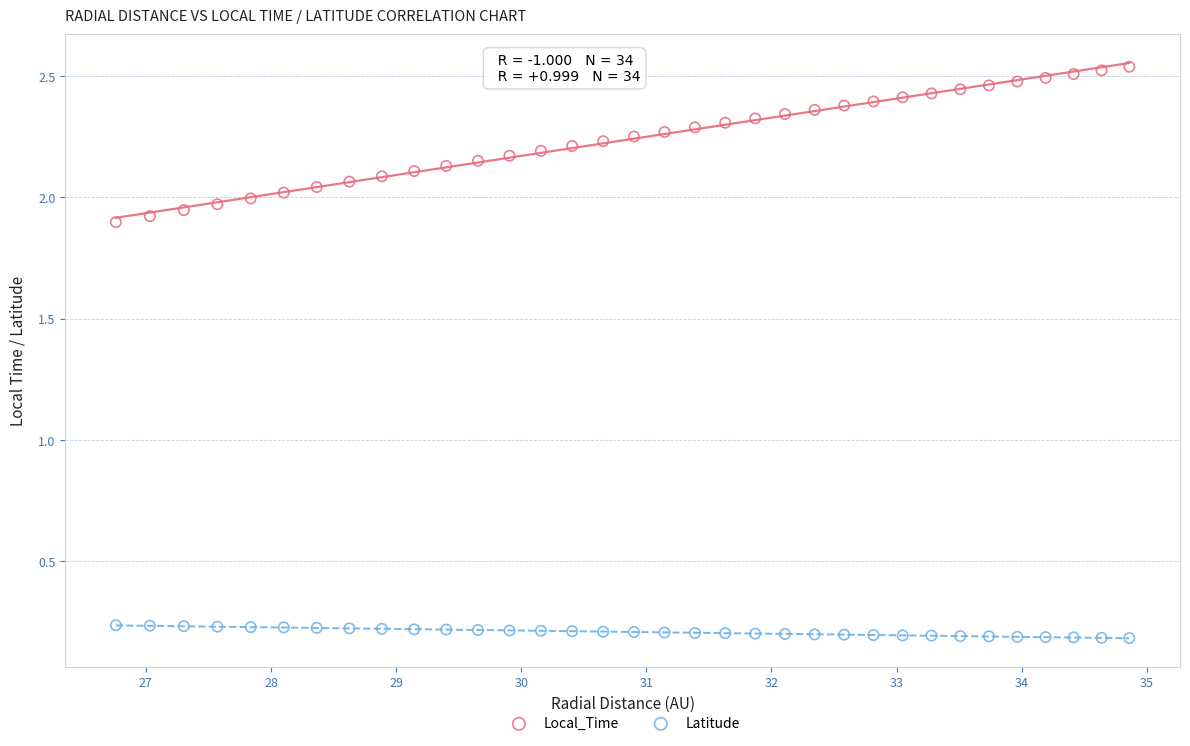

Across all data points, what is the range of X values (max minus min)?

8.1